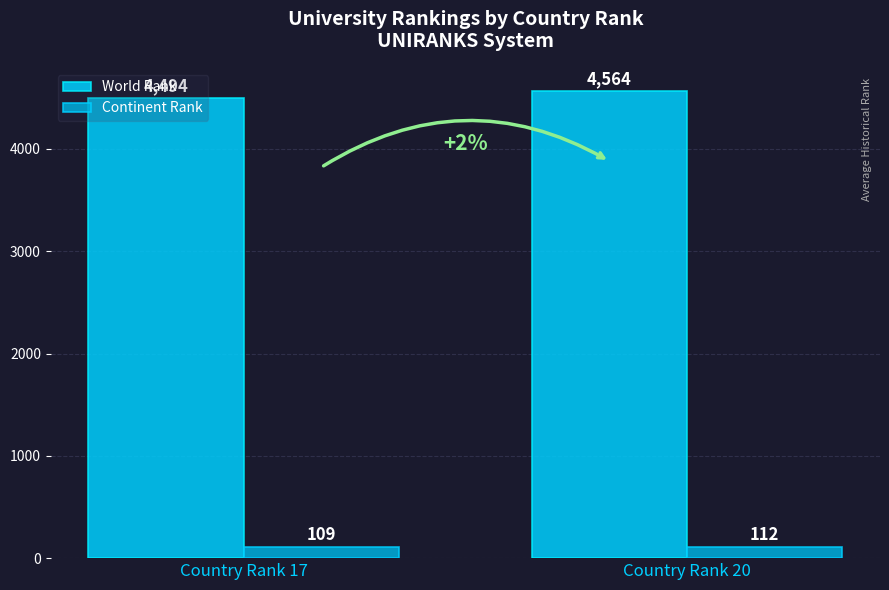

What is the difference between the World Rank values at Country Rank 20 and Country Rank 17?

70